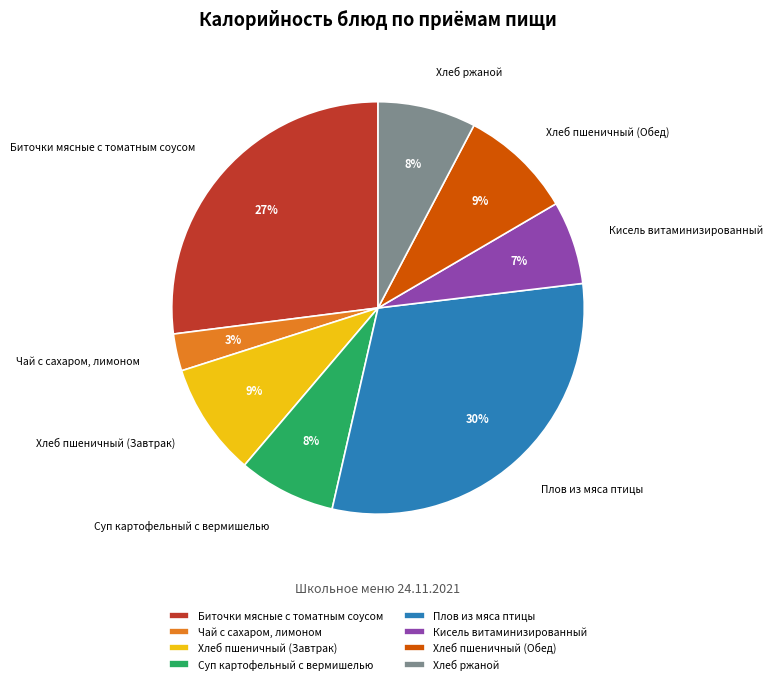

Combined, do Биточки мясные с томатным соусом and Хлеб ржаной account for over 50%?

No